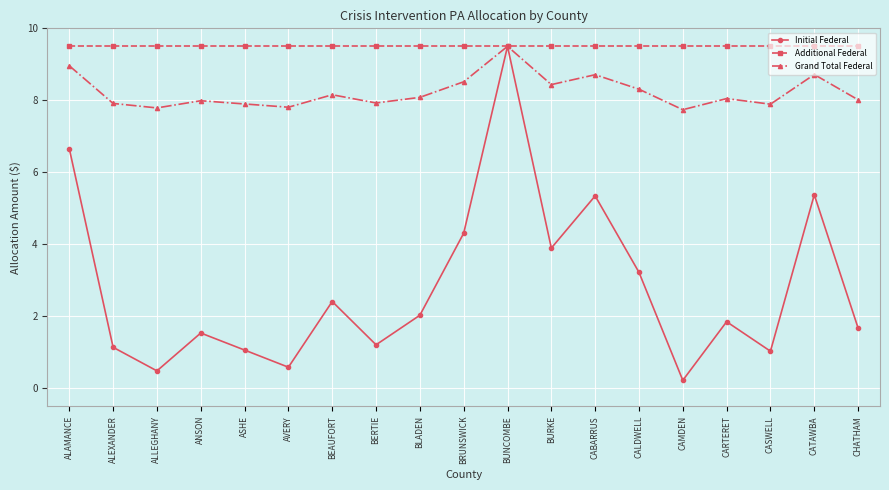

At how many categories does at least one series exceed 2?

19